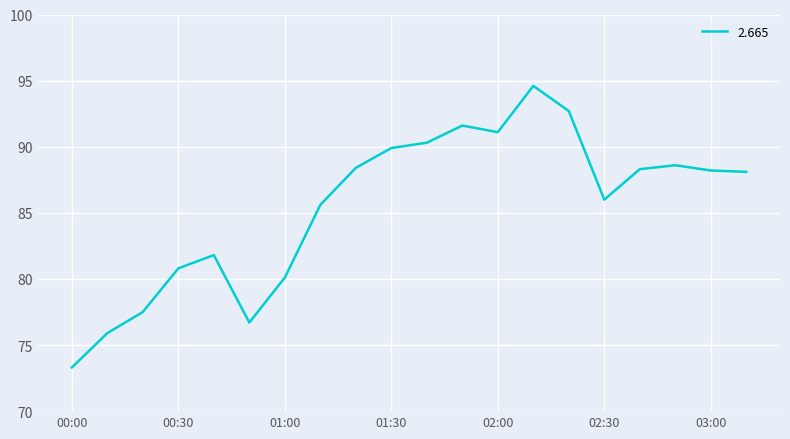

What is the difference between the maximum and minimum values?

21.3